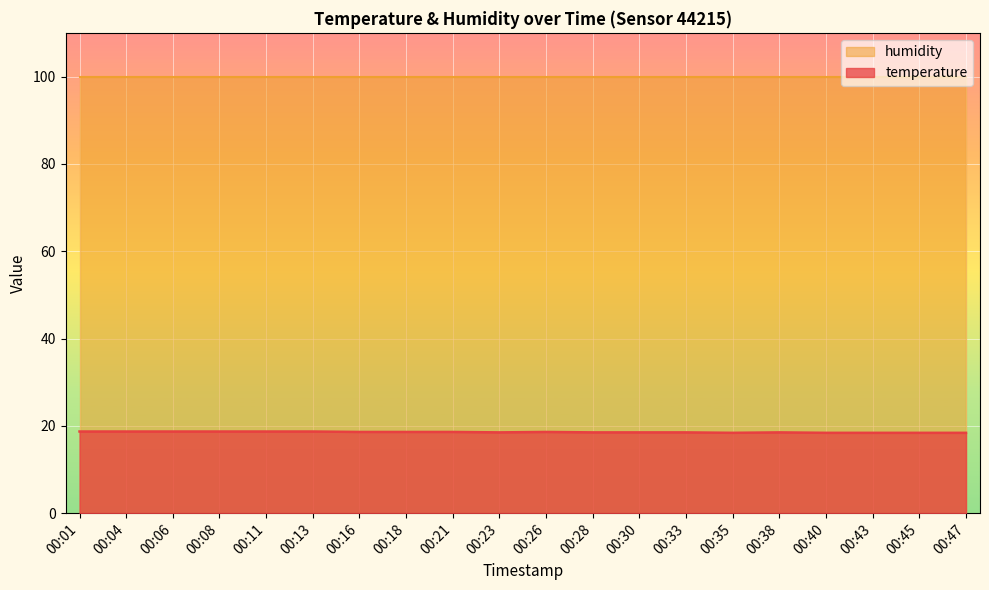

What is the greatest value displayed?

99.9